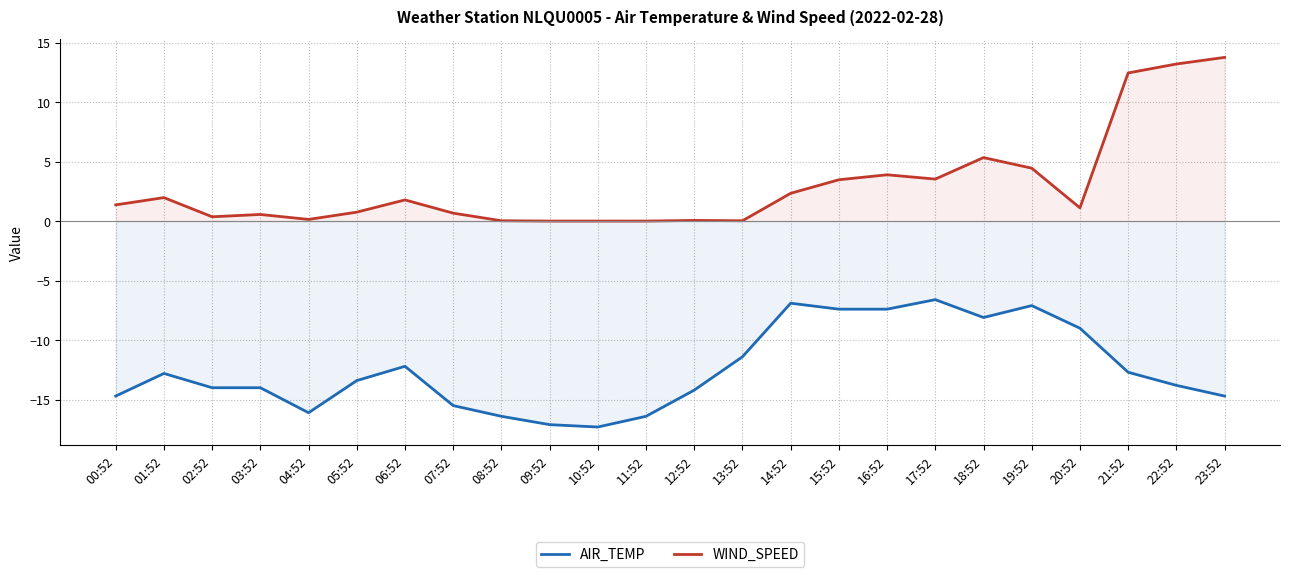

Reading left to right, transcribe all the data shown in this chart.

AIR_TEMP: 00:52=-14.7	01:52=-12.8	02:52=-14.0	03:52=-14.0	04:52=-16.1	05:52=-13.4	06:52=-12.2	07:52=-15.5	08:52=-16.4	09:52=-17.1	10:52=-17.3	11:52=-16.4	12:52=-14.2	13:52=-11.4	14:52=-6.9	15:52=-7.4	16:52=-7.4	17:52=-6.6	18:52=-8.1	19:52=-7.1	20:52=-9.0	21:52=-12.7	22:52=-13.8	23:52=-14.7
WIND_SPEED: 00:52=1.4	01:52=2.0	02:52=0.4	03:52=0.6	04:52=0.1	05:52=0.8	06:52=1.8	07:52=0.7	08:52=0.0	09:52=0.0	10:52=0.0	11:52=0.0	12:52=0.1	13:52=0.0	14:52=2.3	15:52=3.5	16:52=3.9	17:52=3.5	18:52=5.3	19:52=4.4	20:52=1.1	21:52=12.4	22:52=13.2	23:52=13.8